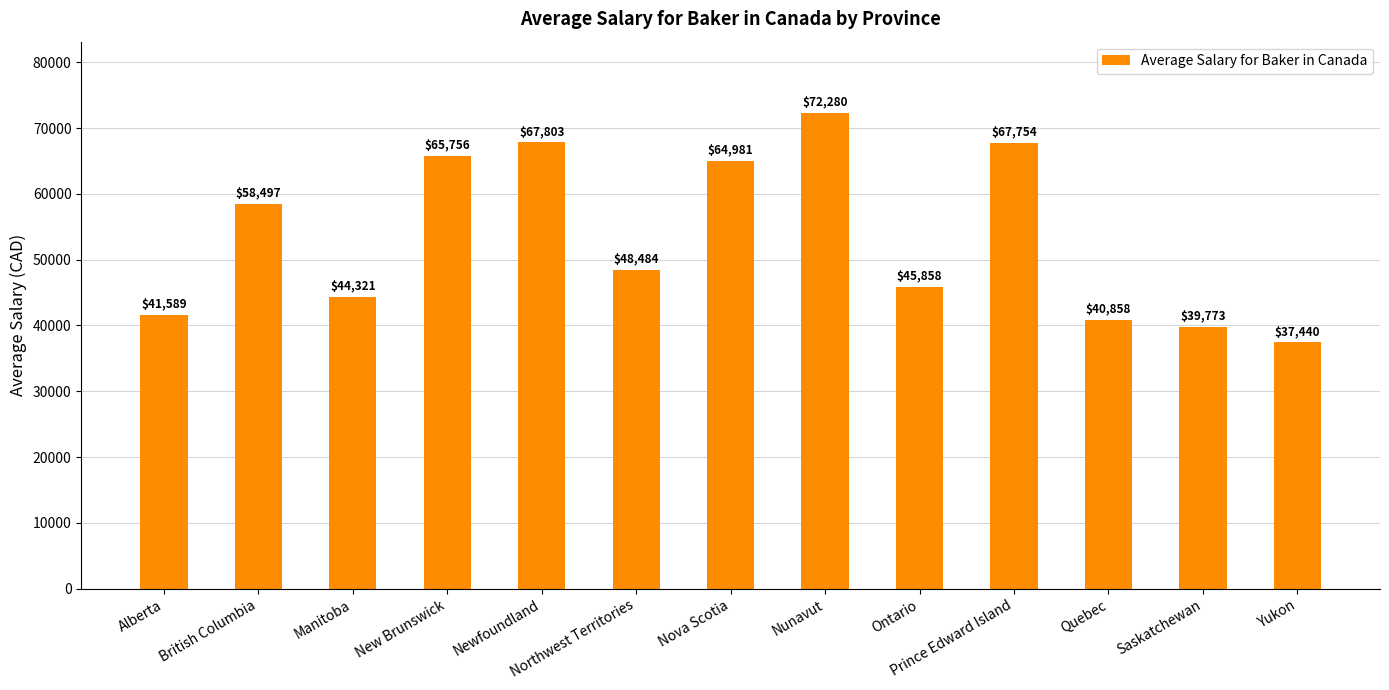

True or false: the data shows 117627 at Nunavut.

False